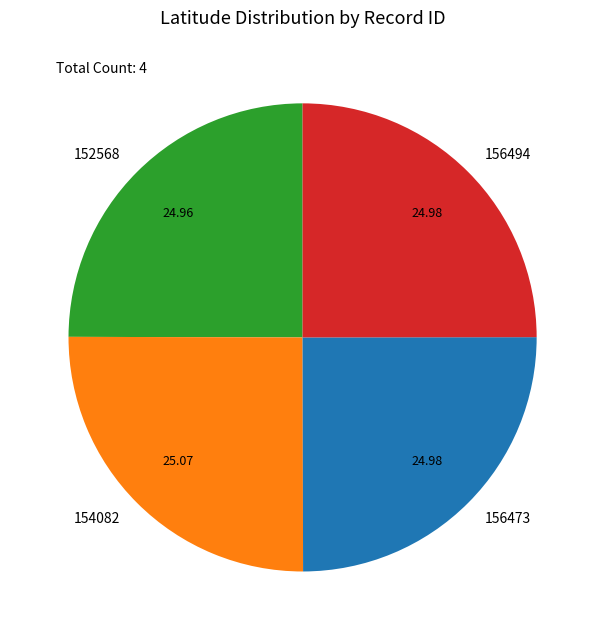

What is the ratio of the value at 152568 to the value at 154082?

1.0